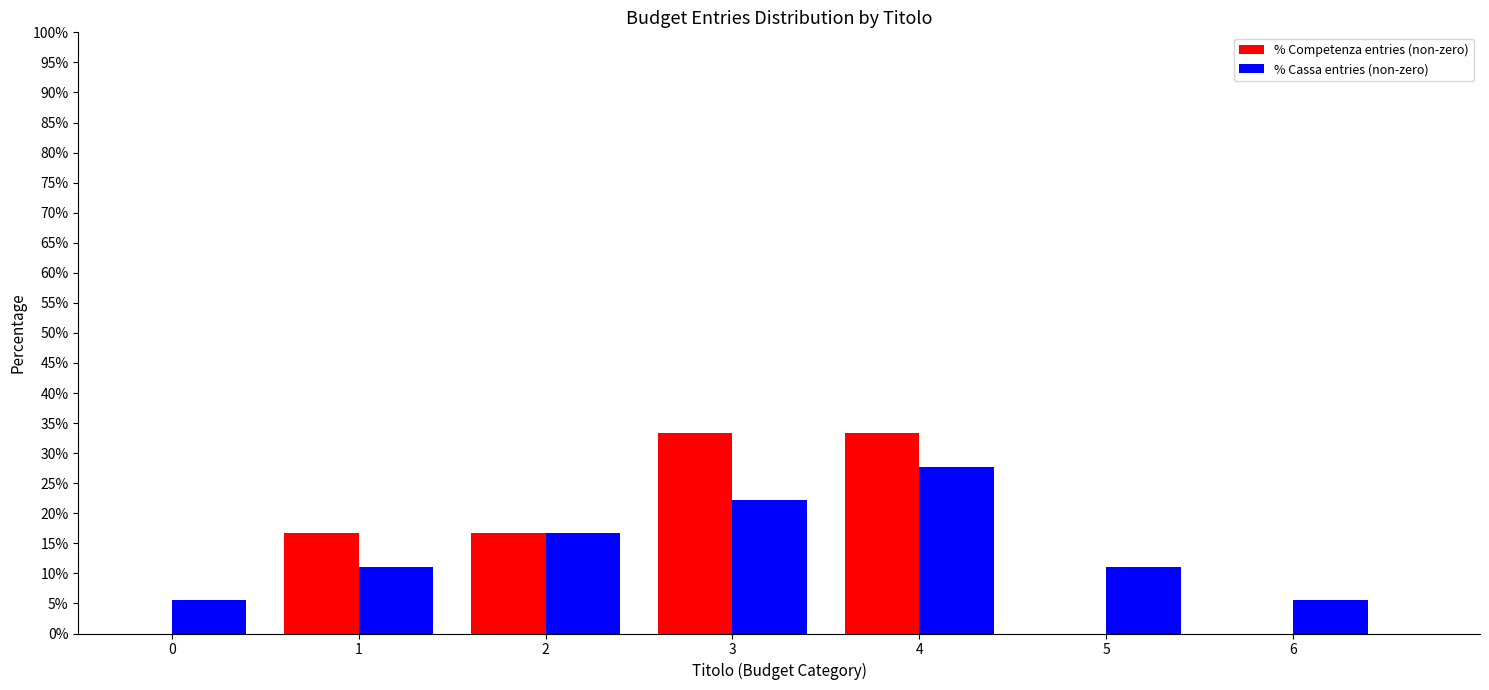

Reading left to right, transcribe all the data shown in this chart.

% Competenza entries (non-zero): 0=0.0	1=16.7	2=16.7	3=33.3	4=33.3	5=0.0	6=0.0
% Cassa entries (non-zero): 0=5.6	1=11.1	2=16.7	3=22.2	4=27.8	5=11.1	6=5.6